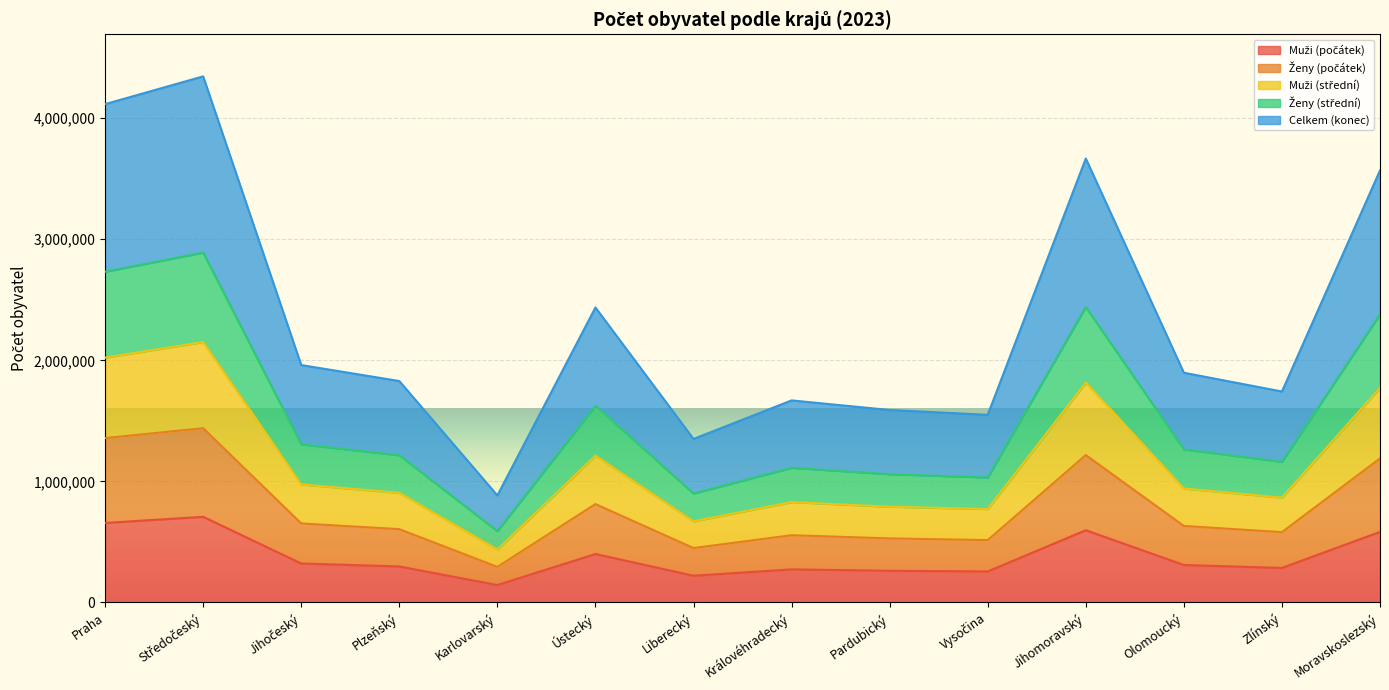

At which label does Celkem (konec) first exceed 631802?

Praha